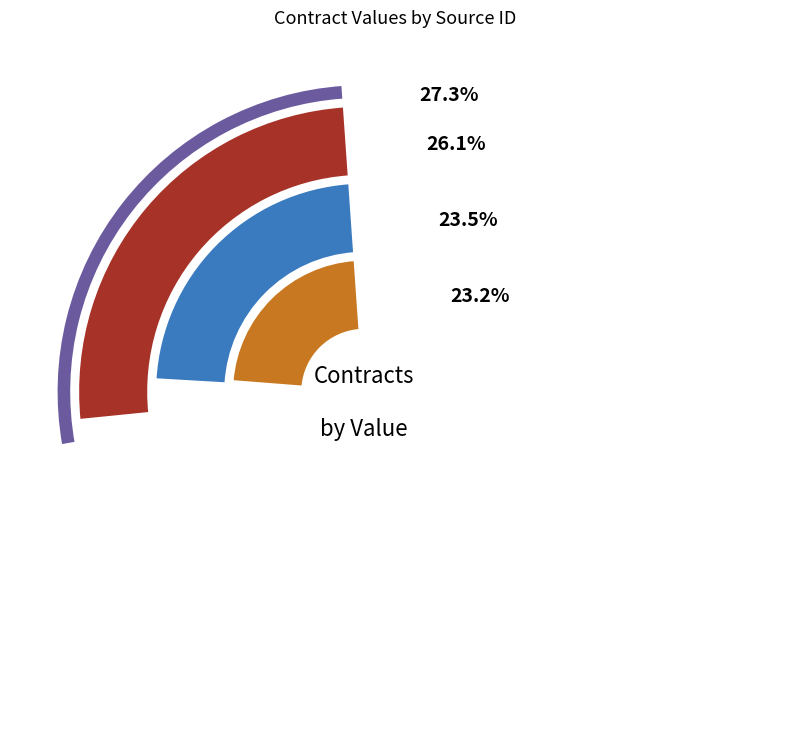

To the nearest percent, what is the difference between the PO427713 and PO434201 slice percentages?

2%